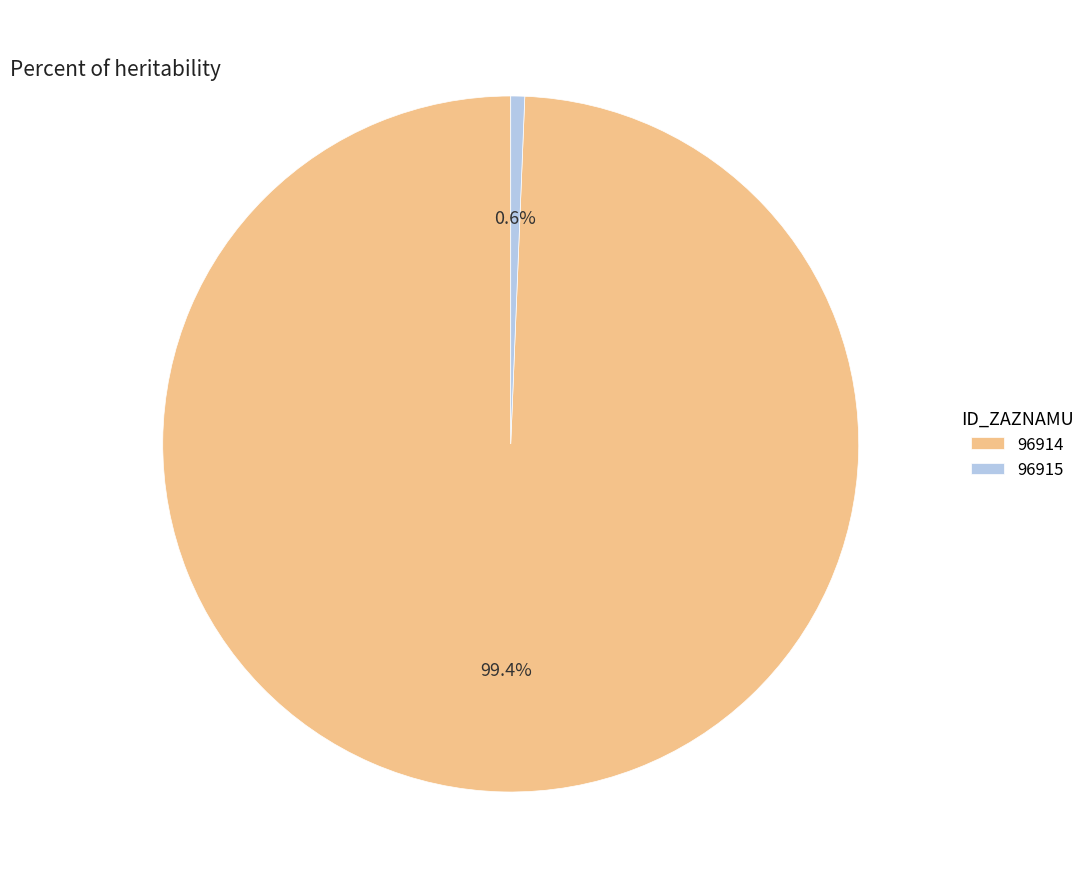

Rank the categories by value from highest to lowest.

96914, 96915